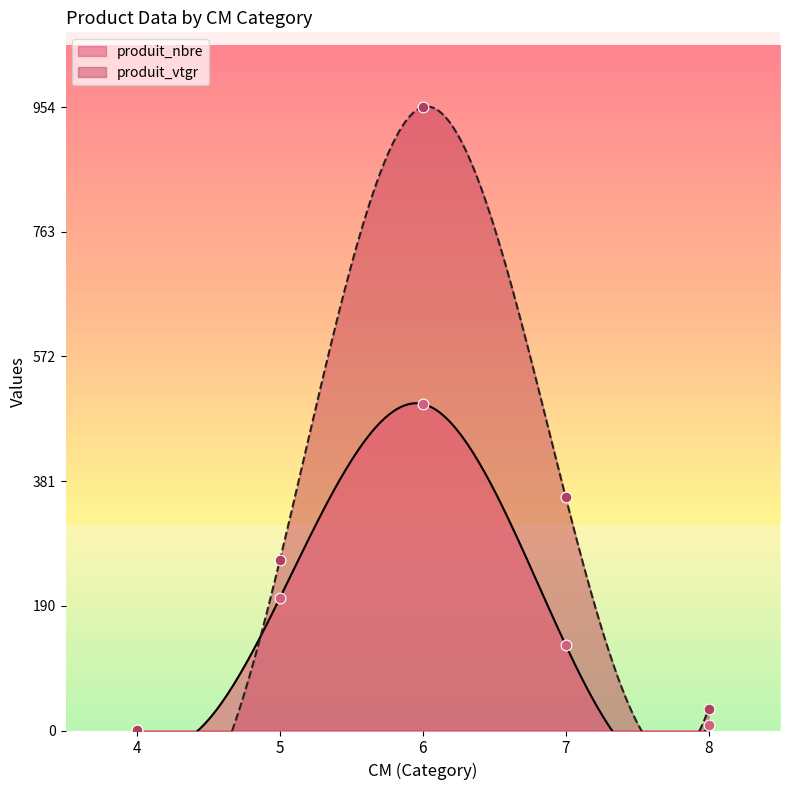

What is the total value across all series at 8?

41.8